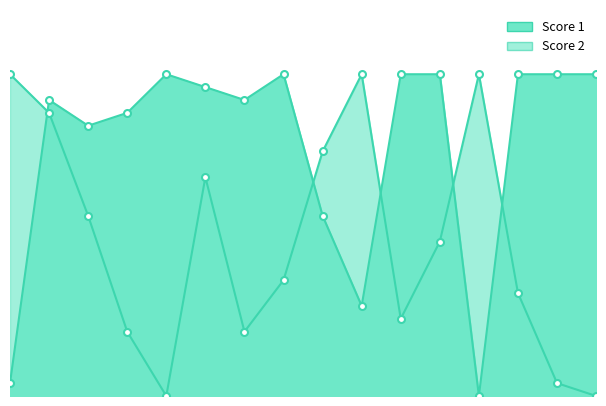

True or false: Score 2 has a value of 0 at 14.

False